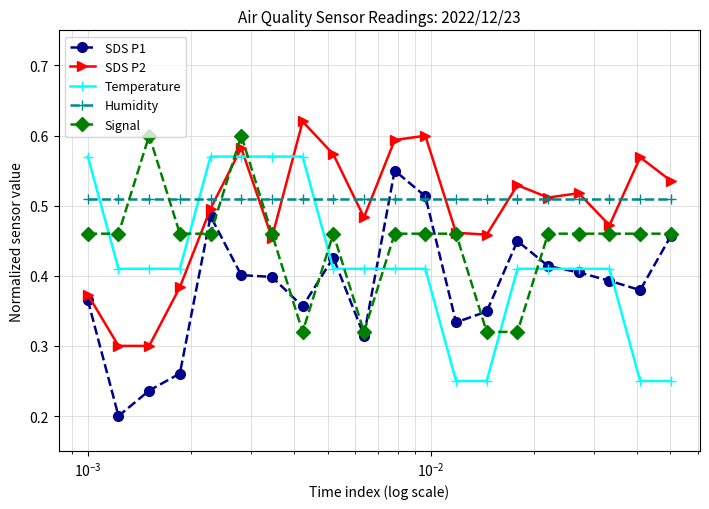

True or false: SDS P2 has more than 2 points higher than both neighbors.

True